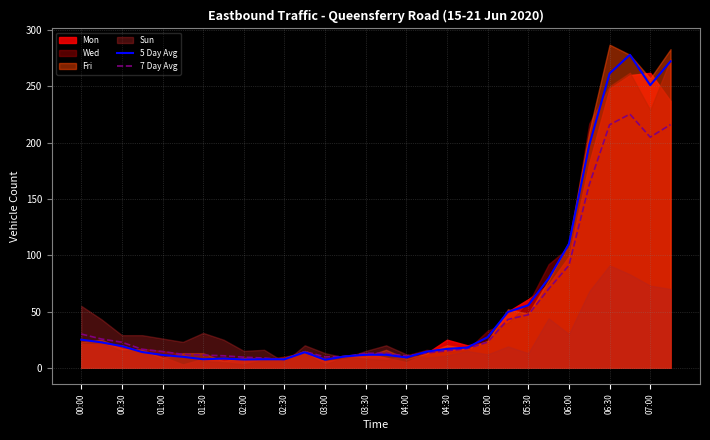

How many lines are shown in the chart?

2